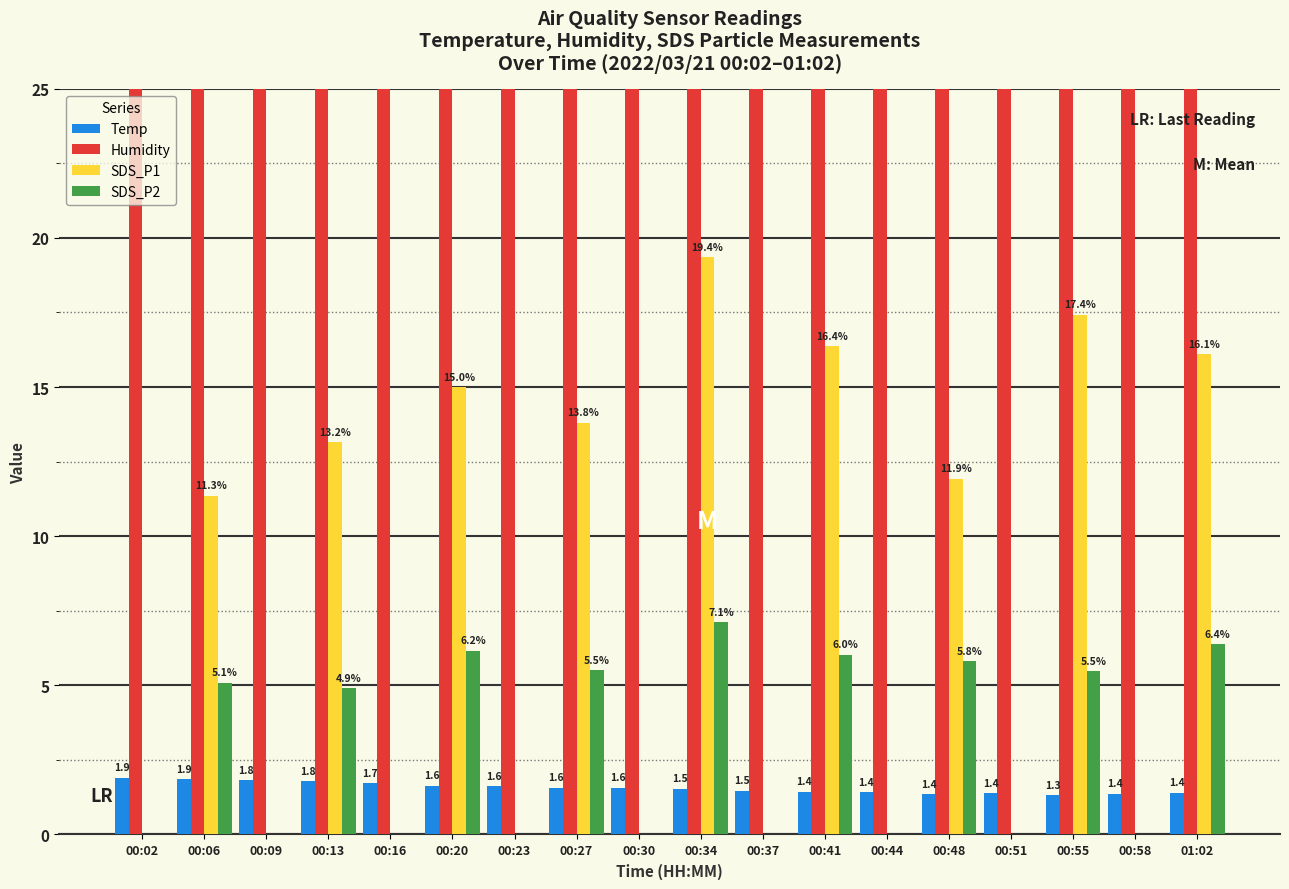

Rank the series at 00:16 from lowest to highest value.

SDS_P1, SDS_P2, Temp, Humidity